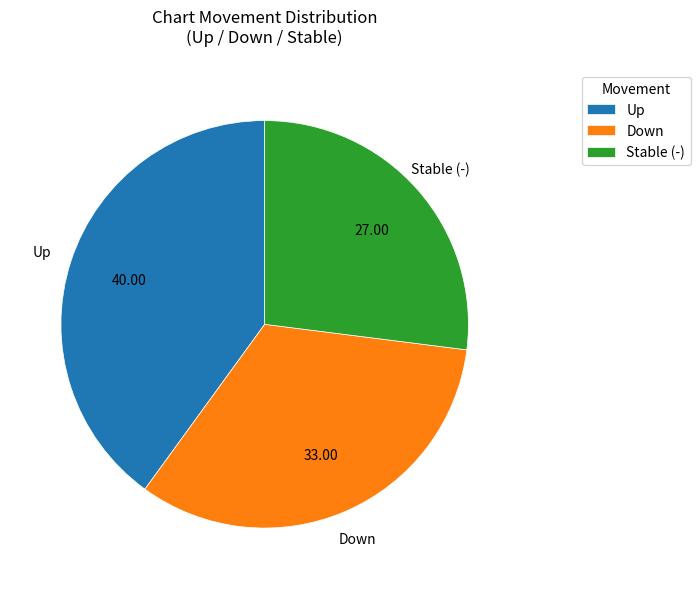

Combined, do Up and Down account for over 50%?

Yes